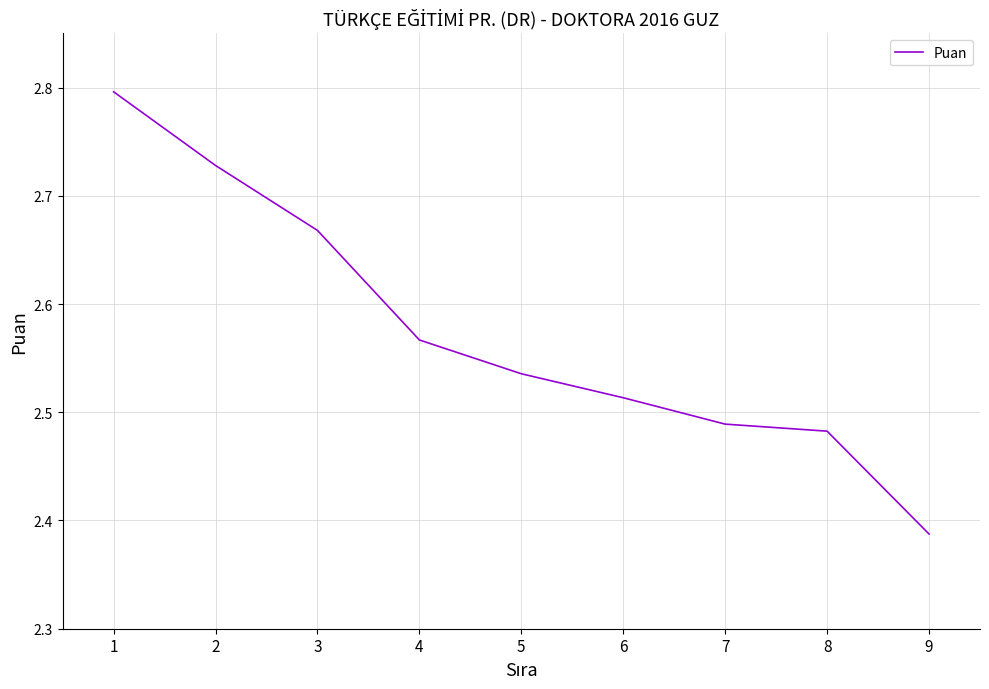

Where is the data nearest to the value 2?

9